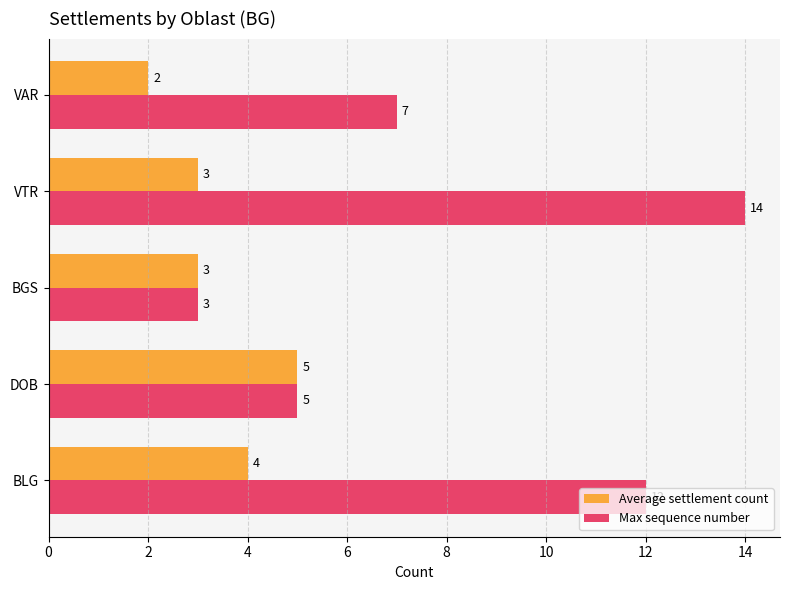

What is the sum of all Average settlement count values?

17